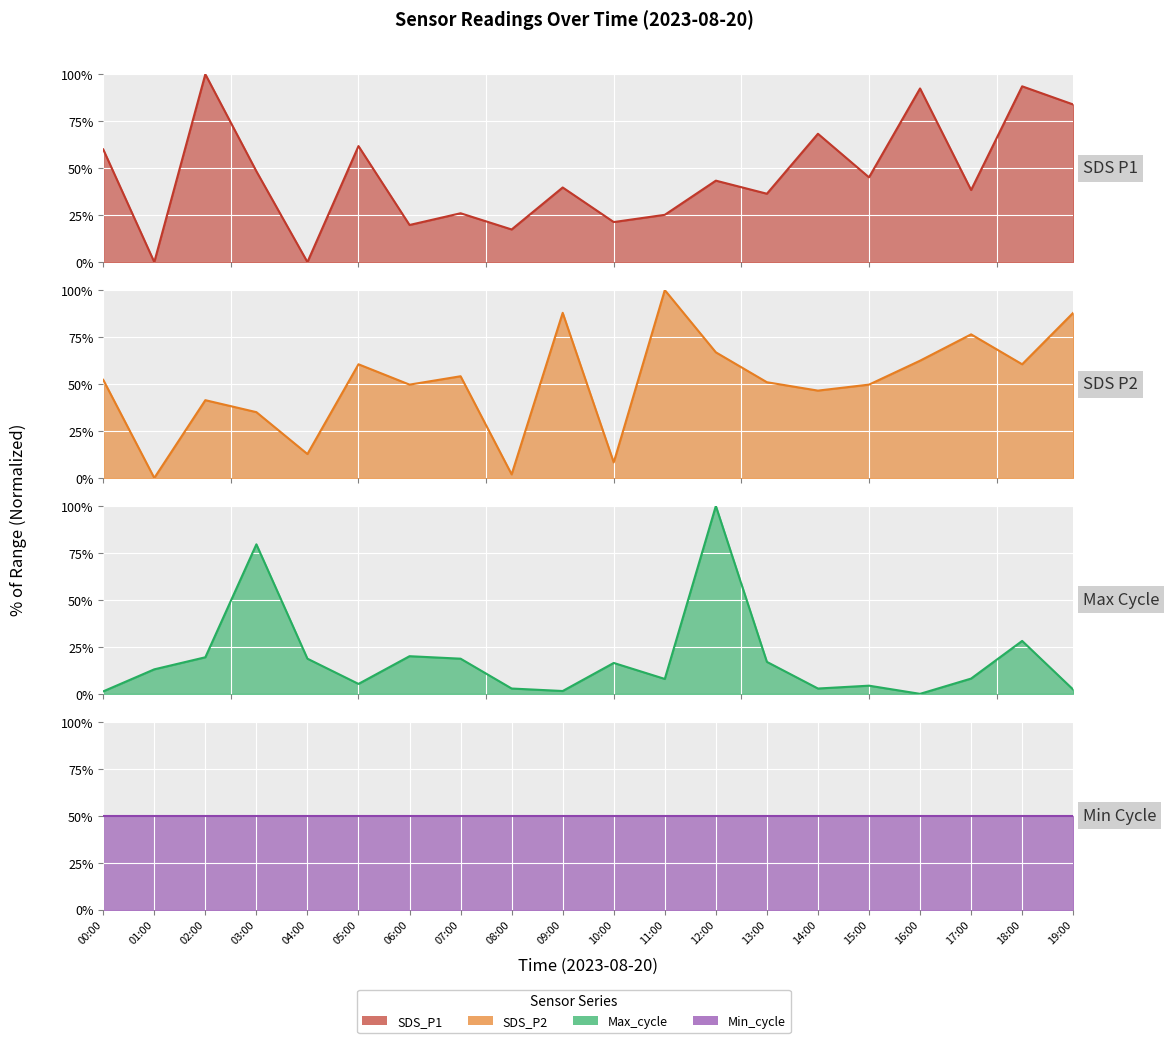

The value of SDS_P1 at 05:00 is 61.7. True or false?

True